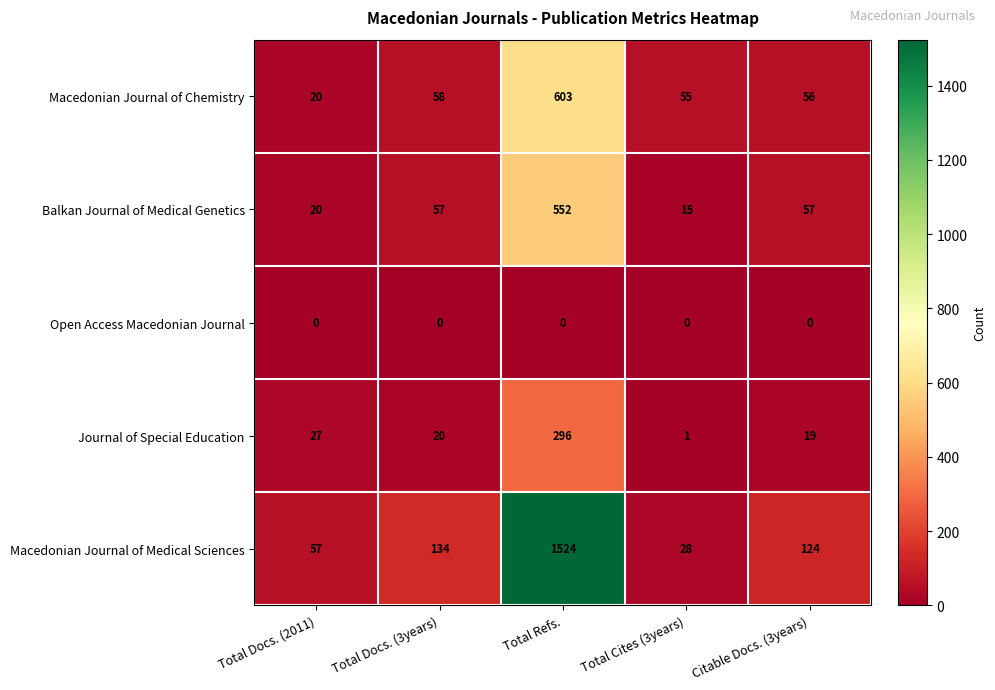

Which series has the largest total across all categories?

Macedonian Journal of Medical Sciences